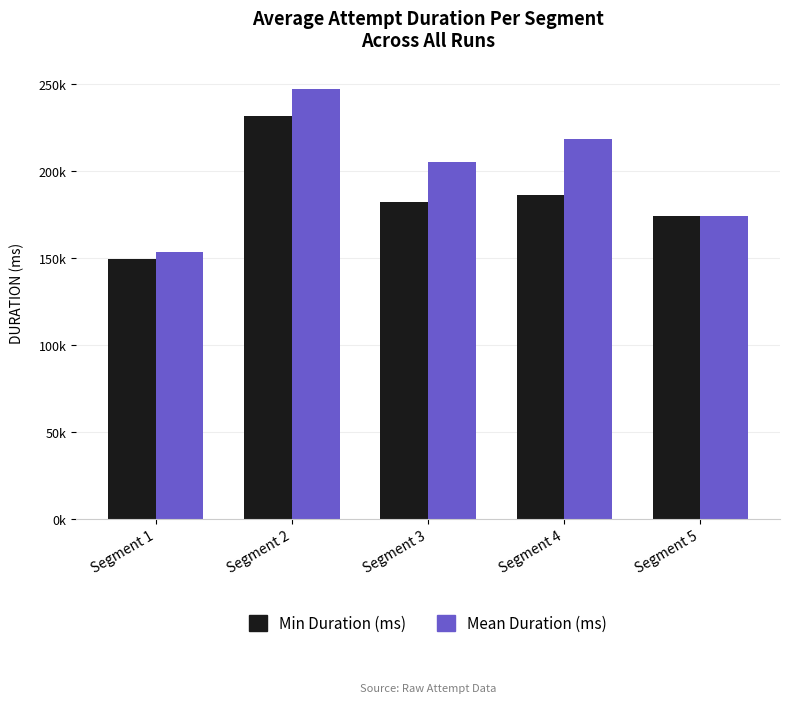

Which label corresponds to the smallest value in the chart?

Segment 1